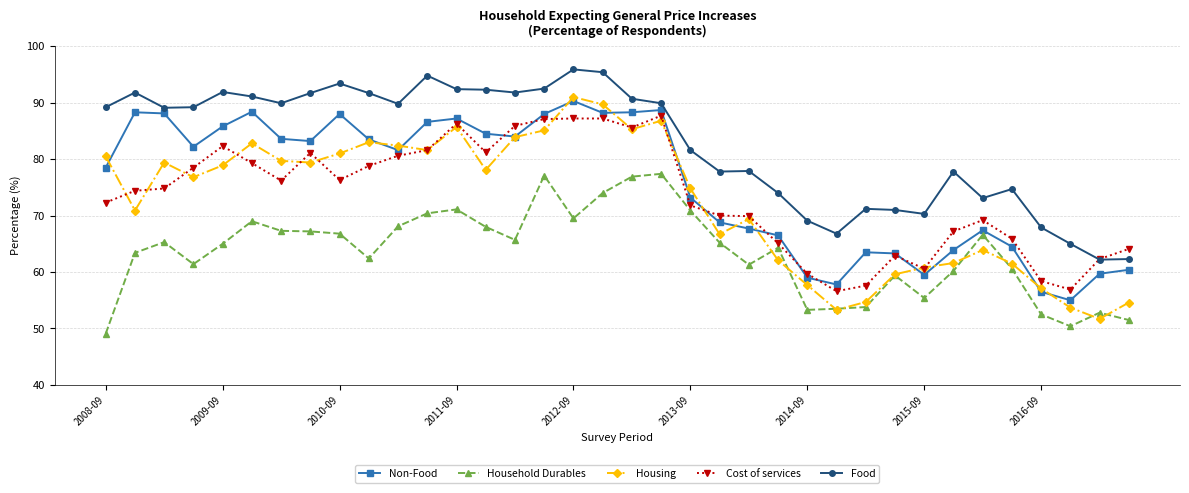

How many interior local valleys does the Non-Food series have?

8